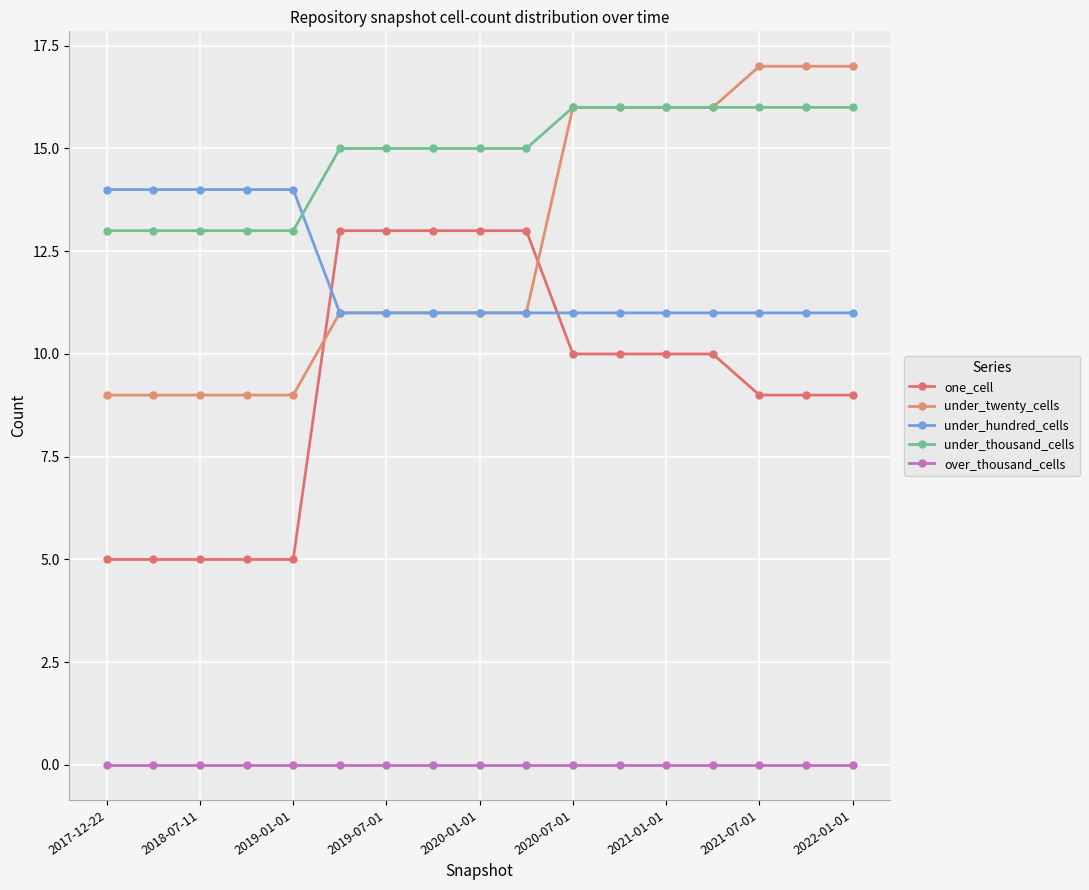

Is this an area chart (filled region under the line)?

No